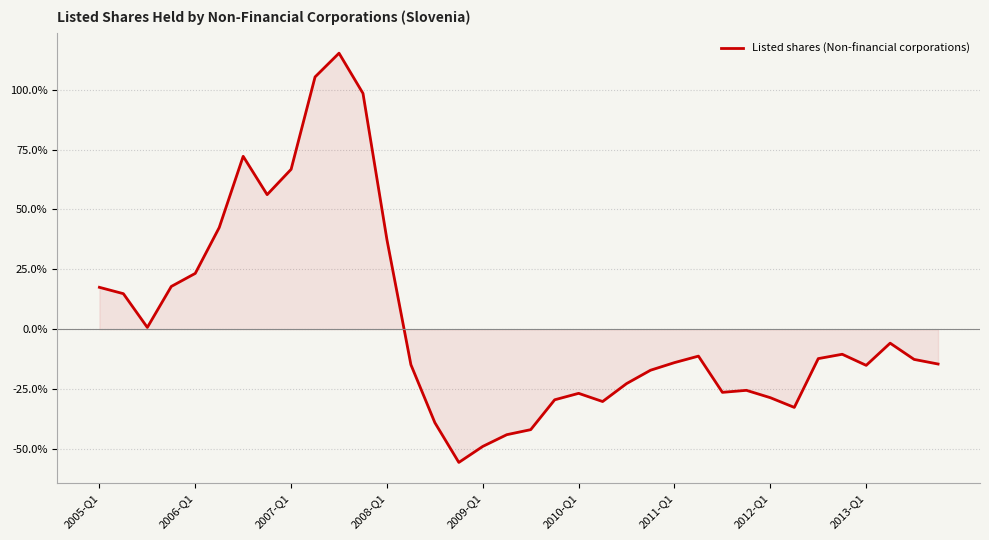

What is the greatest value displayed?

115.3